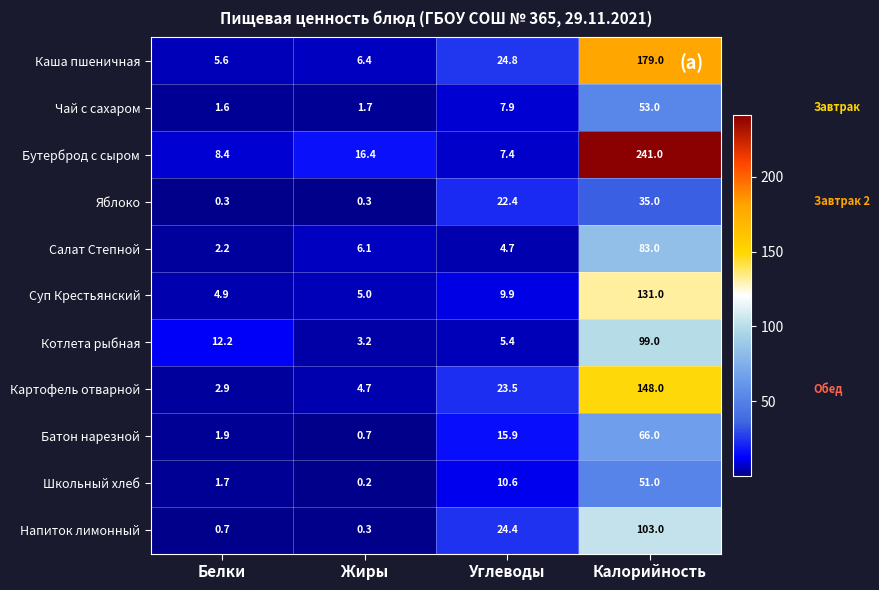

Rank the series at Углеводы from lowest to highest value.

Салат Степной, Котлета рыбная, Бутерброд с сыром, Чай с сахаром, Суп Крестьянский, Школьный хлеб, Батон нарезной, Яблоко, Картофель отварной, Напиток лимонный, Каша пшеничная